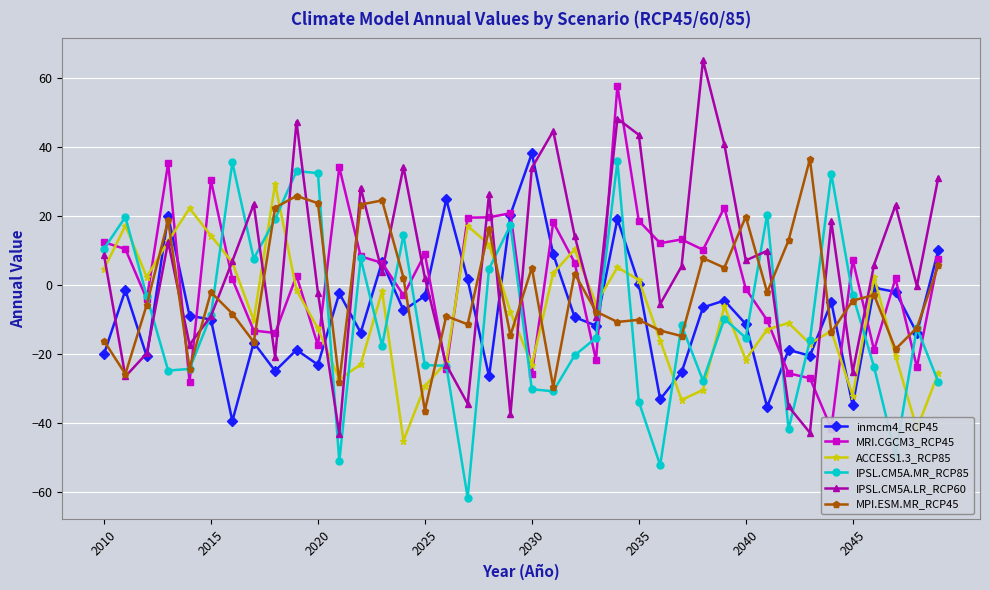

What are all the series names shown in the legend?

inmcm4_RCP45, MRI.CGCM3_RCP45, ACCESS1.3_RCP85, IPSL.CM5A.MR_RCP85, IPSL.CM5A.LR_RCP60, MPI.ESM.MR_RCP45